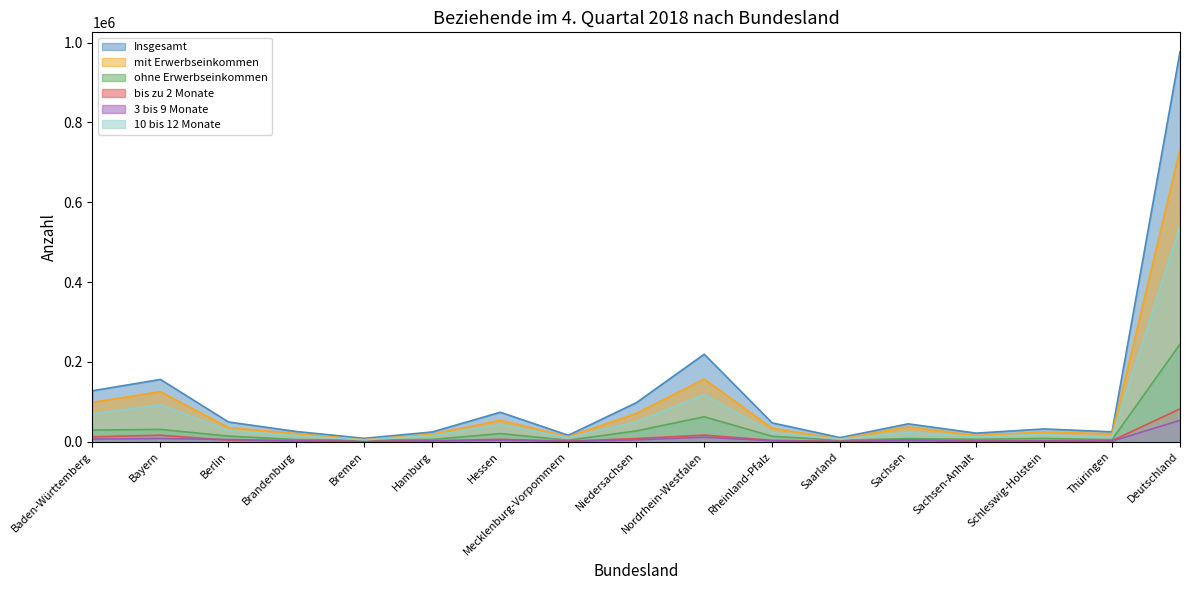

Reading left to right, transcribe all the data shown in this chart.

Insgesamt: 127559	155967	49384	25432	8311	24304	73724	15974	97537	219178	47078	10153	44646	21357	31907	24584	977095
mit Erwerbseinkommen: 98619	125264	35520	20223	4870	18719	53510	12347	70624	156839	33609	6640	37002	15436	24027	19583	732832
ohne Erwerbseinkommen: 28940	30703	13864	5209	3441	5585	20214	3627	26913	62339	13469	3513	7644	5921	7880	5001	244263
bis zu 2 Monate: 12171	16139	3621	2164	438	2015	5763	1191	7776	16401	3295	553	4449	1644	2163	2319	82102
3 bis 9 Monate: 6536	7878	5377	1762	503	1968	3684	879	4380	11287	1988	487	2795	1082	1460	1303	53369
10 bis 12 Monate: 69423	92662	27968	15461	4338	15232	42723	10307	49666	117757	22706	5887	23646	12724	18127	10945	539572